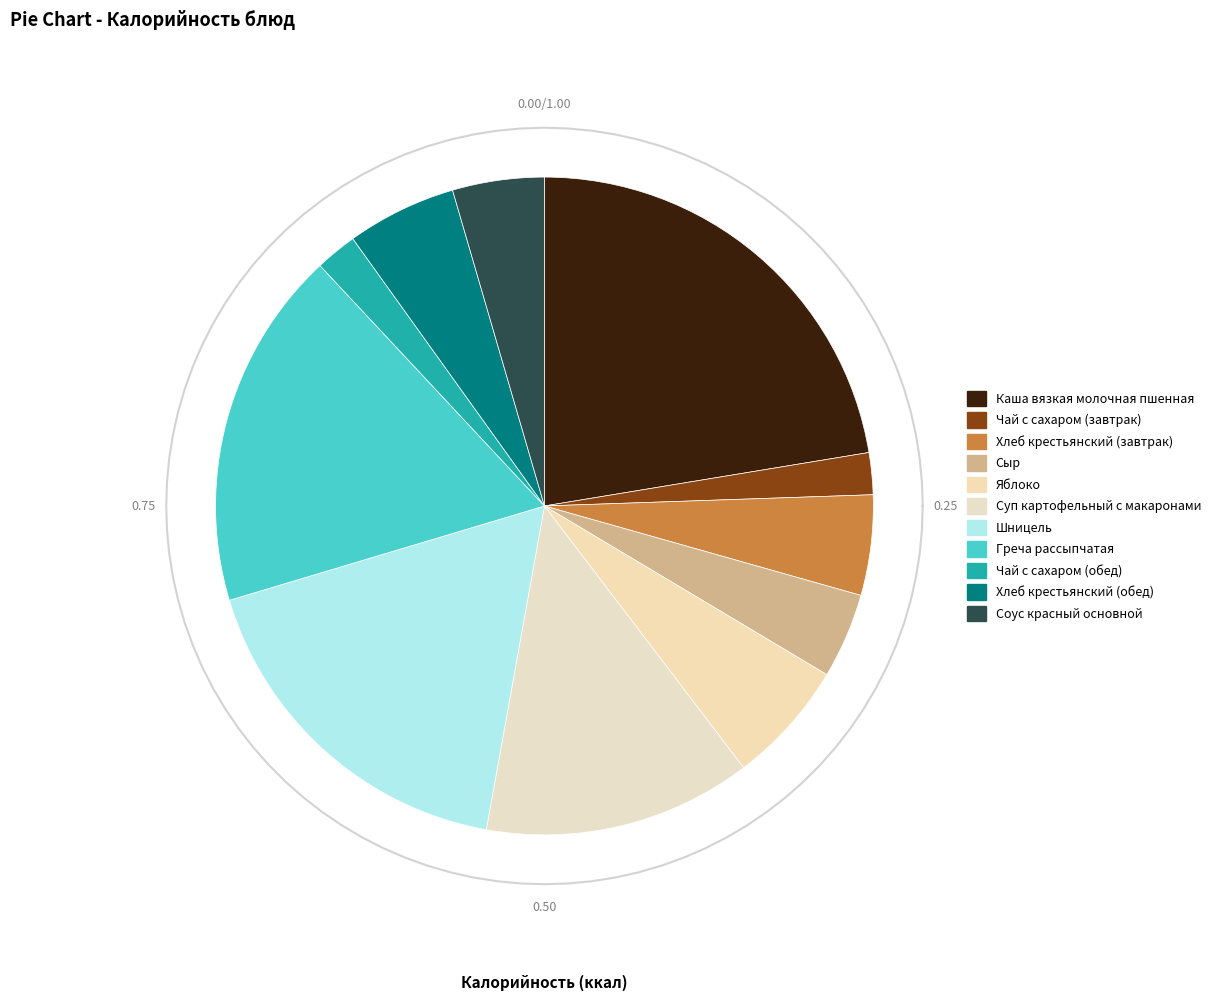

Combined, do Соус красный основной and Чай с сахаром (завтрак) account for over 50%?

No